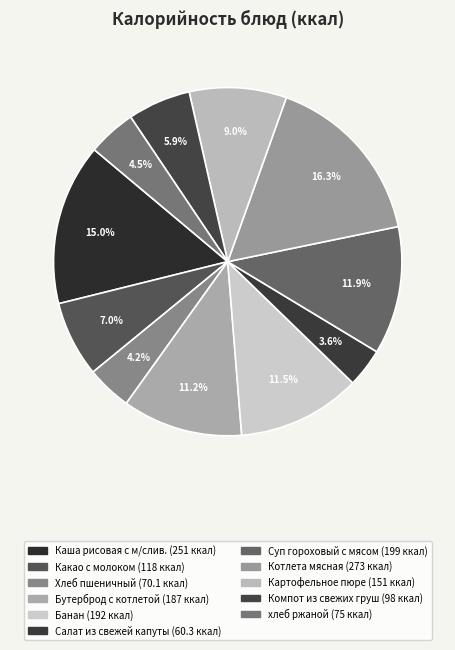

Is it true that Картофельное пюре is 1% of the pie?

False